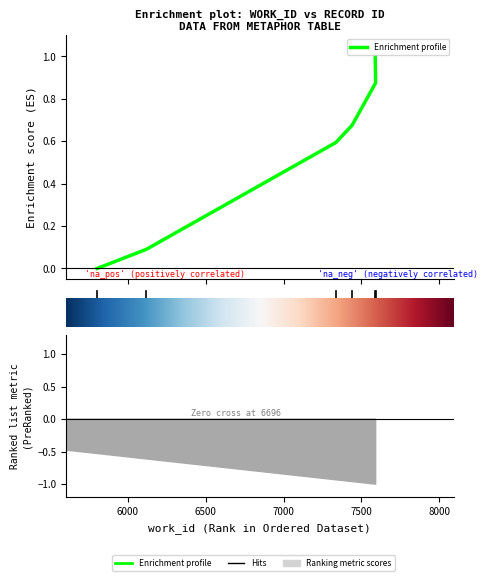

What is the label of the 3rd point from the left?

7335